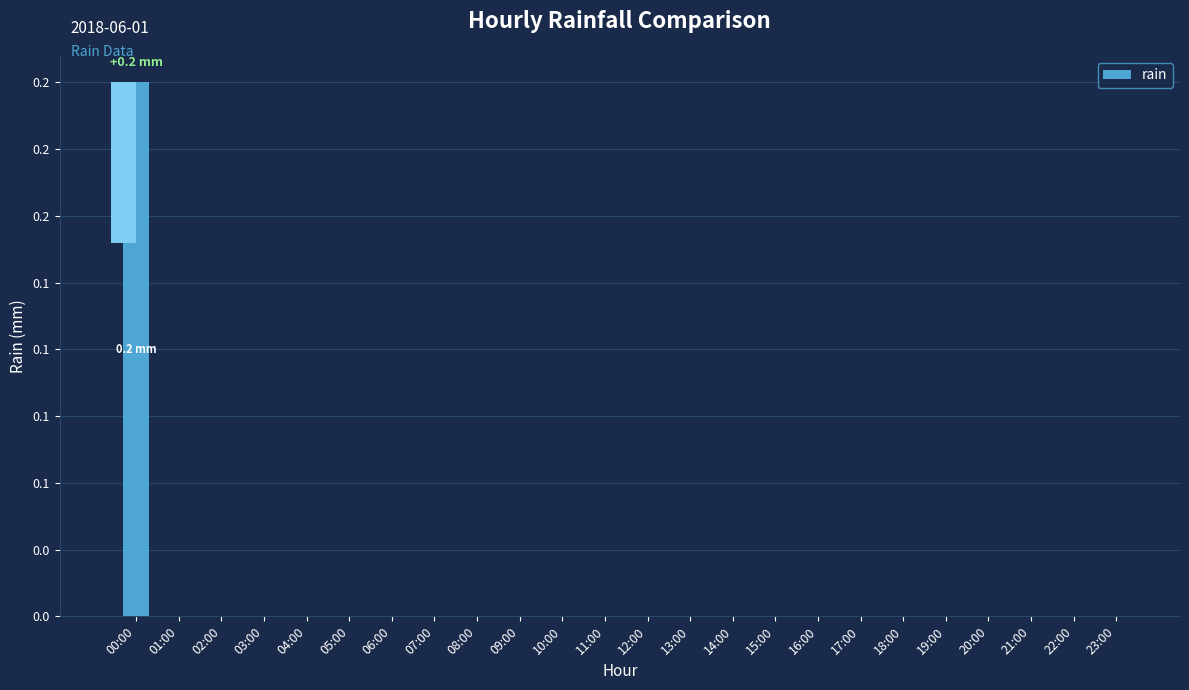

What is the label of the 17th bar from the left?

16:00